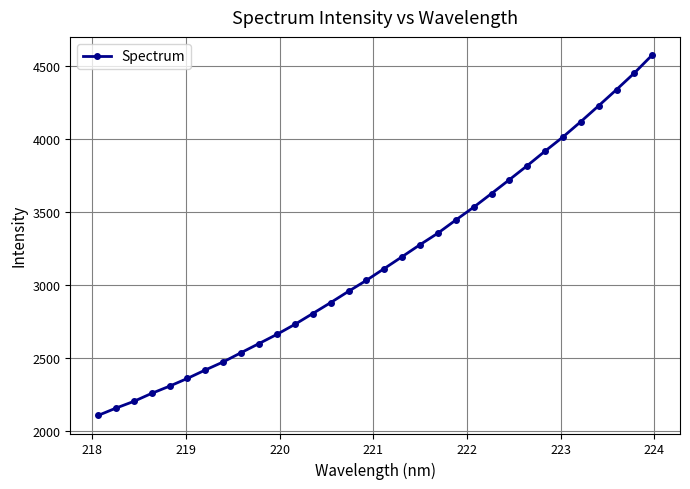

What is the difference between the second highest and minimum values?

2350.4